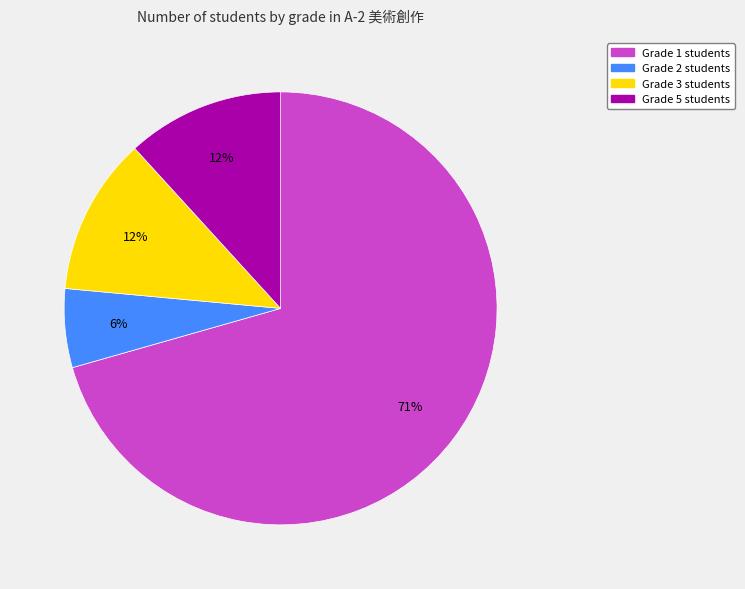

To the nearest percent, what is the average slice percentage?

25%